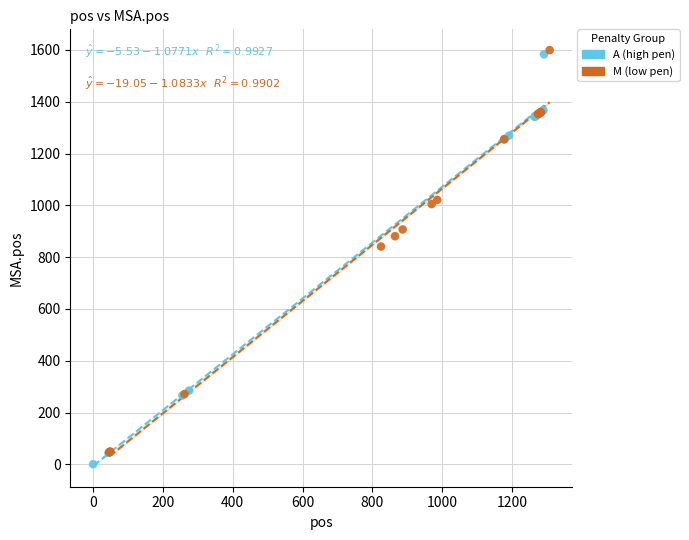

Which series reaches the maximum Y coordinate?

M (low pen)